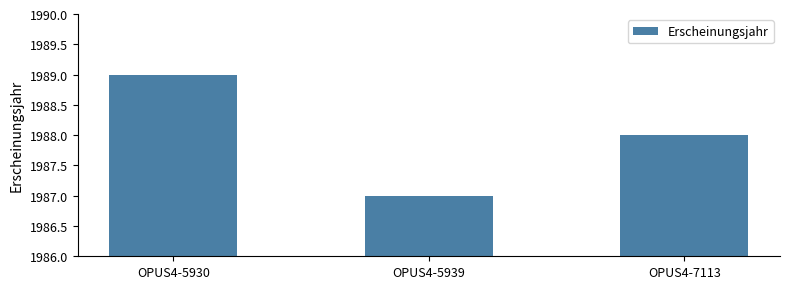

Count the number of categories in the chart.

3